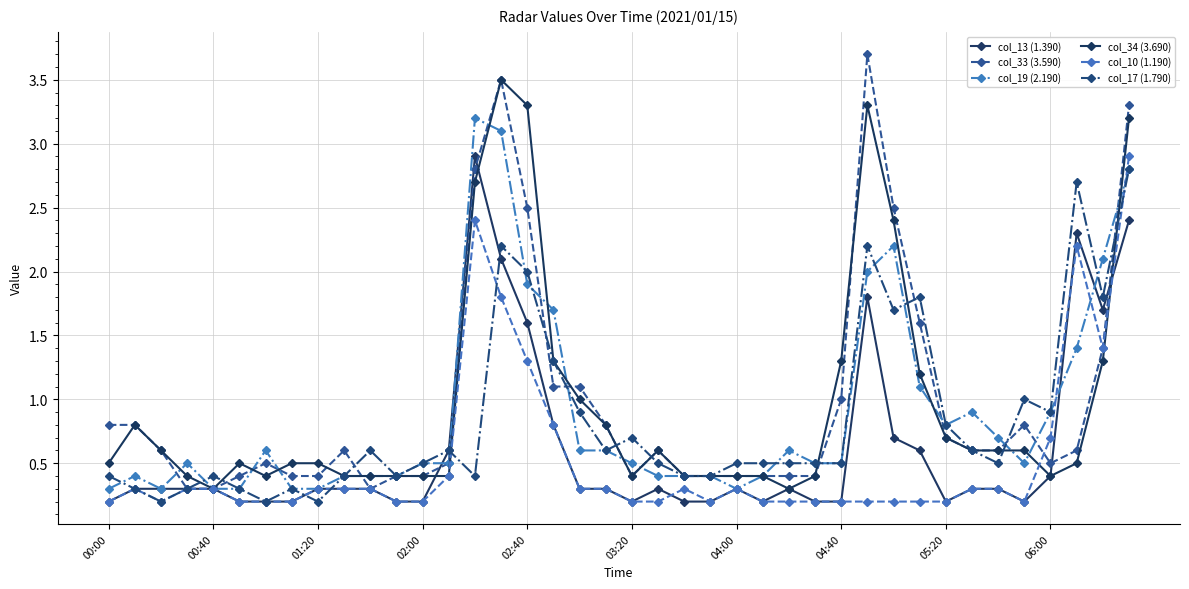

How many distinct data groups are displayed?

6